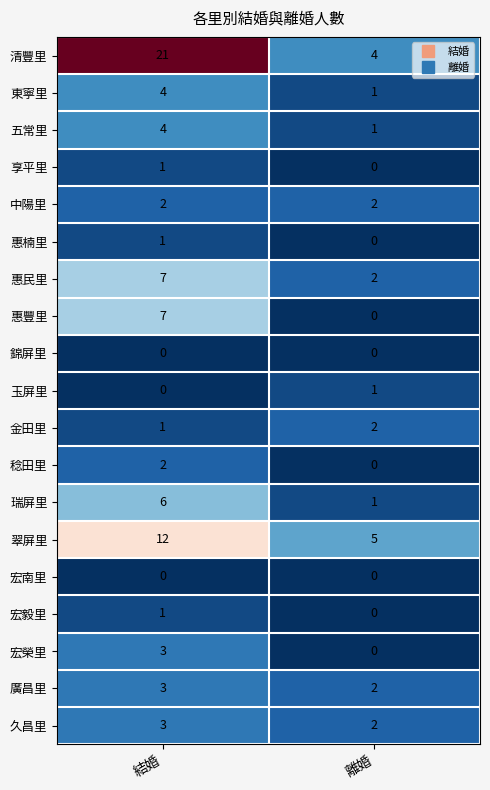

Between 結婚 and 離婚, which series saw the biggest shift?

清豐里